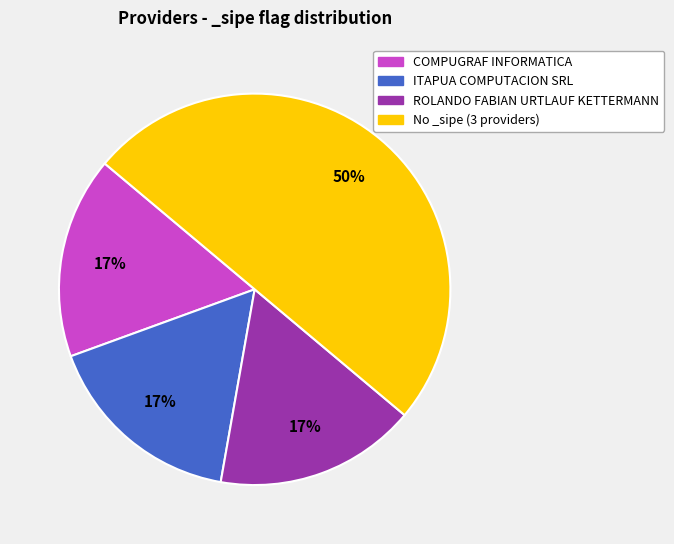

Count the number of slices in the pie.

4